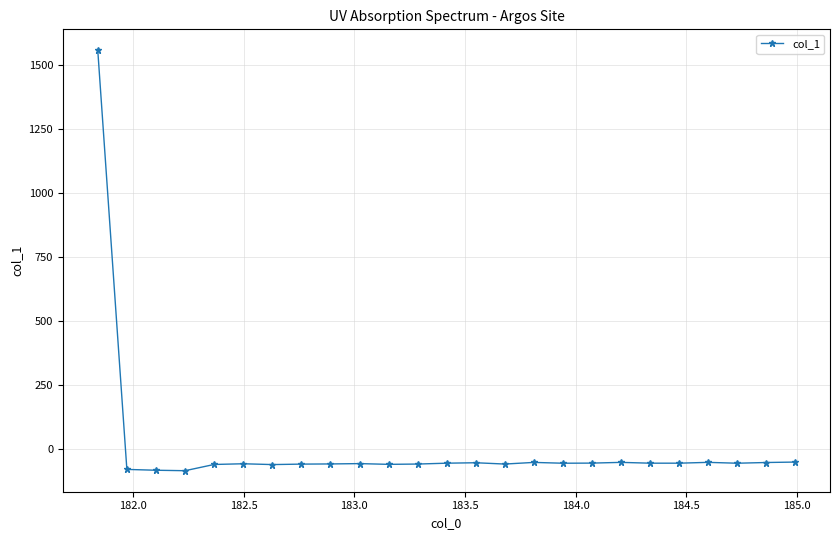

What is the value of the 11th point from the left?

-61.9